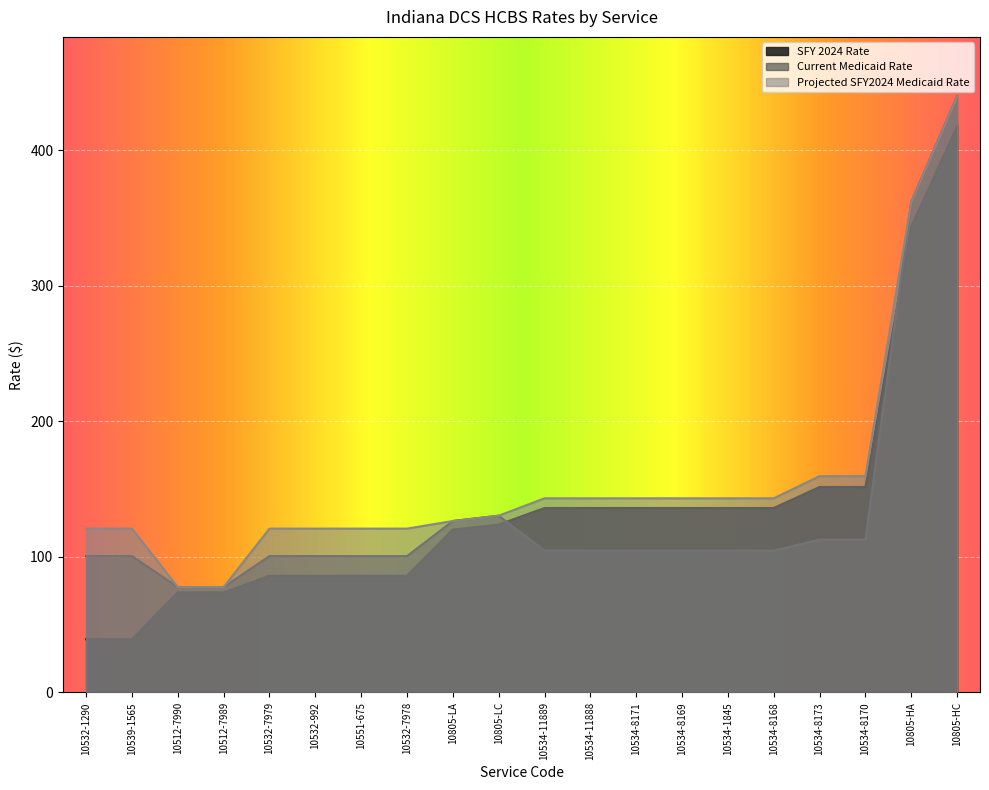

Rank the series at 10512-7989 from lowest to highest value.

SFY 2024 Rate, Current Medicaid Rate, Projected SFY2024 Medicaid Rate